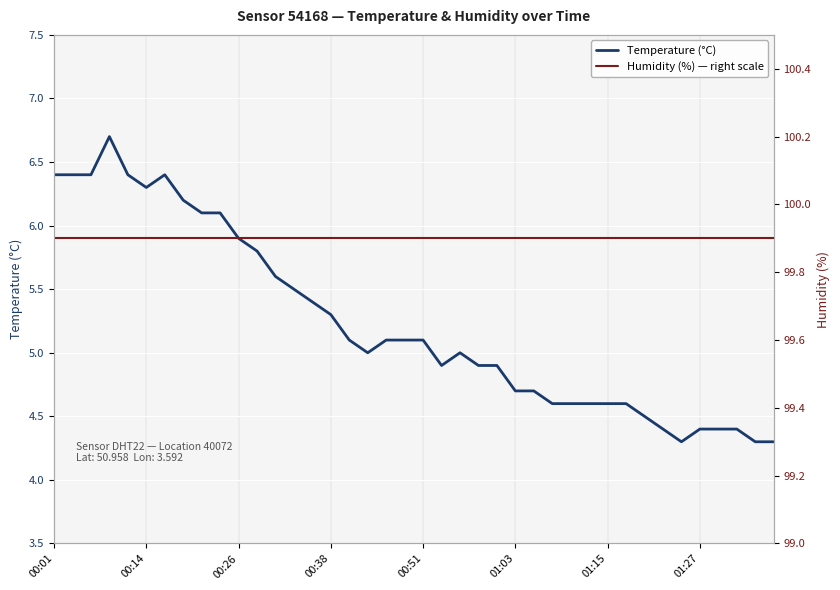

True or false: Humidity (%) — right scale and Temperature (°C) cross at least once.

False